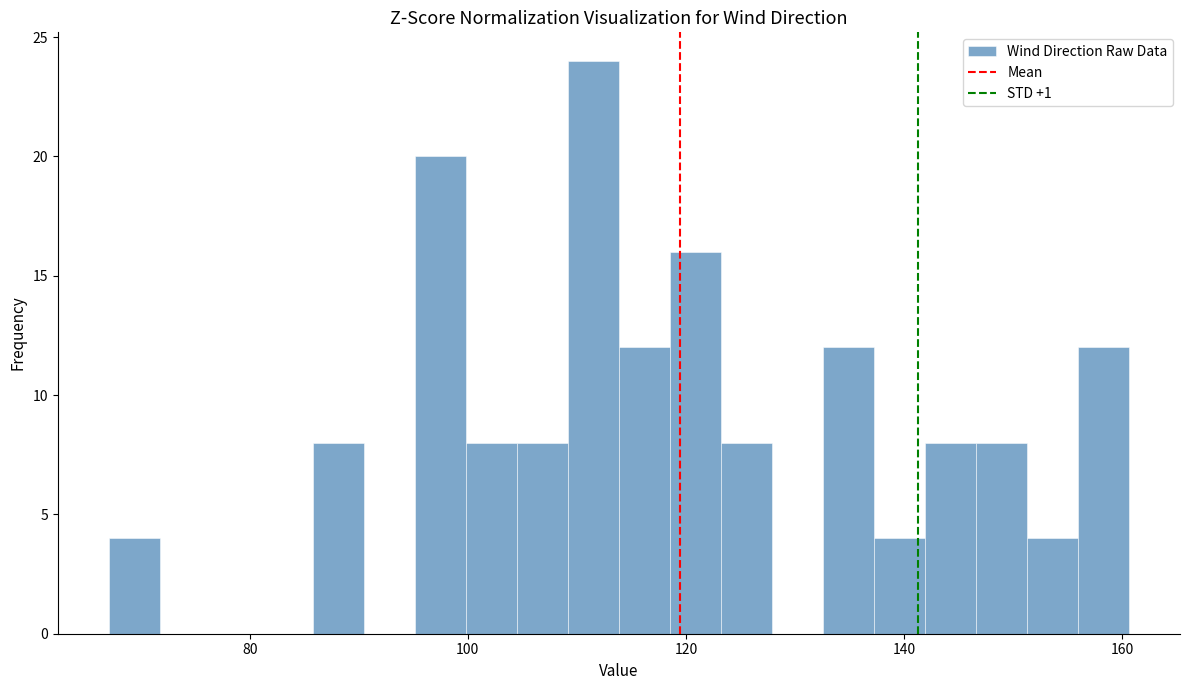

Around what value on the x-axis is the tallest bar? Give the approximate position of its centre, as read against the axis.

112